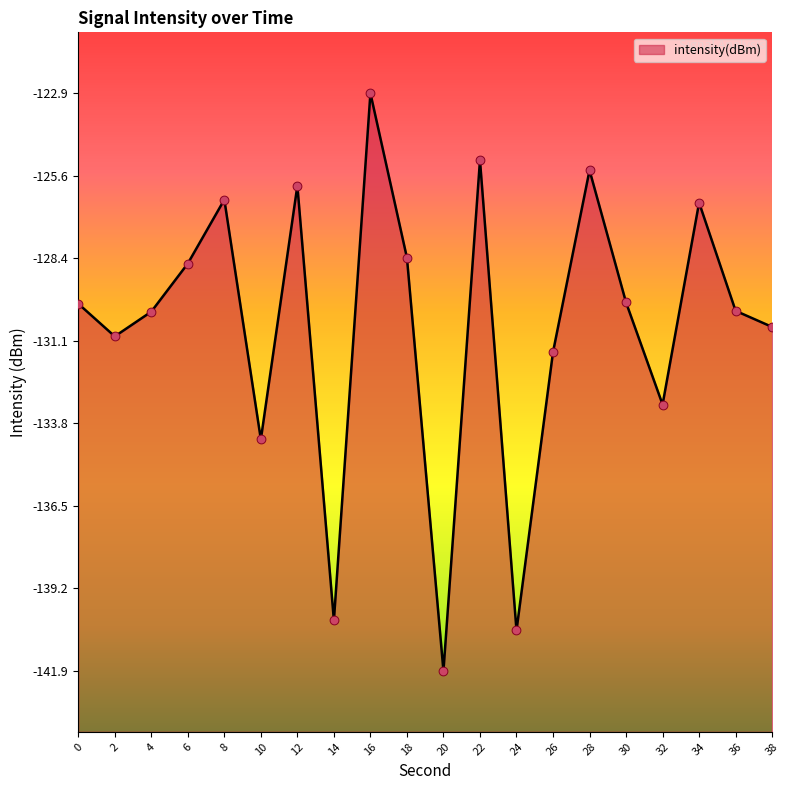

Which has a higher value, 16 or 18?

16